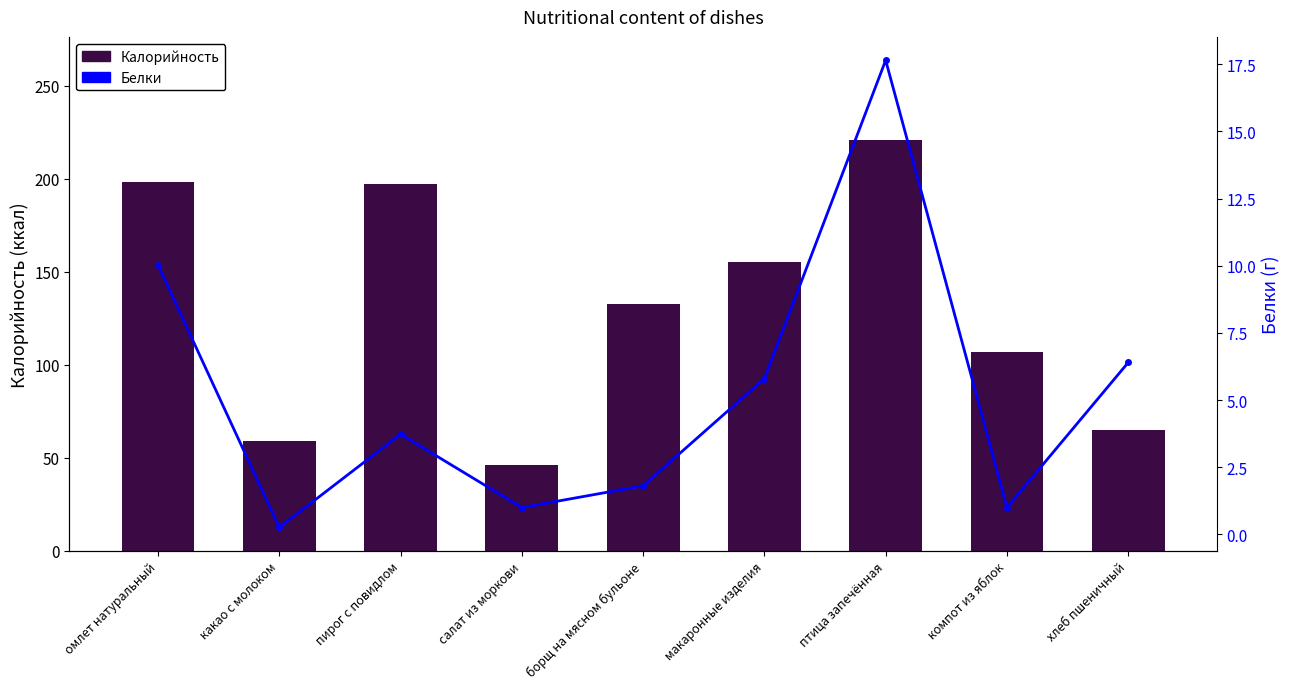

Between хлеб пшеничный and макаронные изделия, which is larger?

макаронные изделия